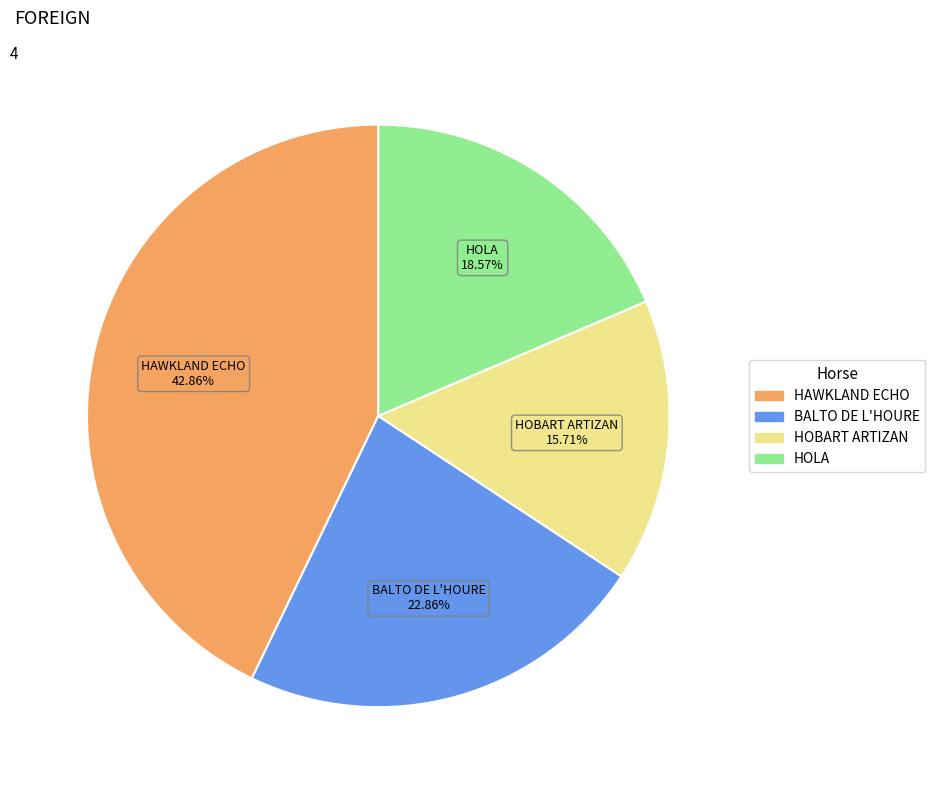

The HAWKLAND ECHO slice represents 43% of the pie. True or false?

True